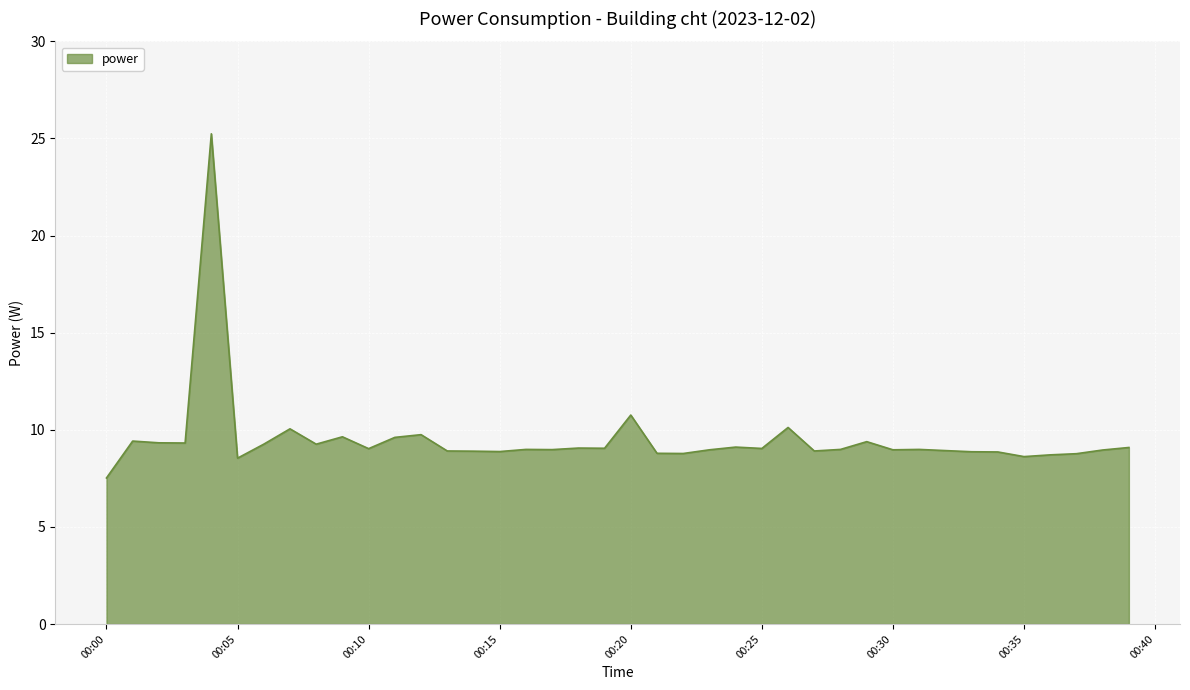

What is the maximum value shown in the chart?

25.2